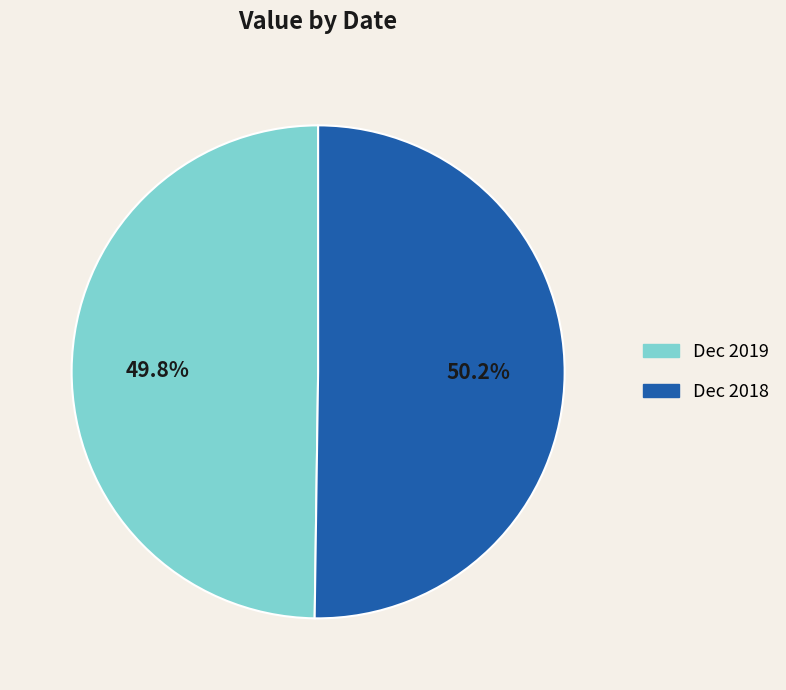

To the nearest percent, what is the combined percentage of Dec 2019 and Dec 2018?

100%